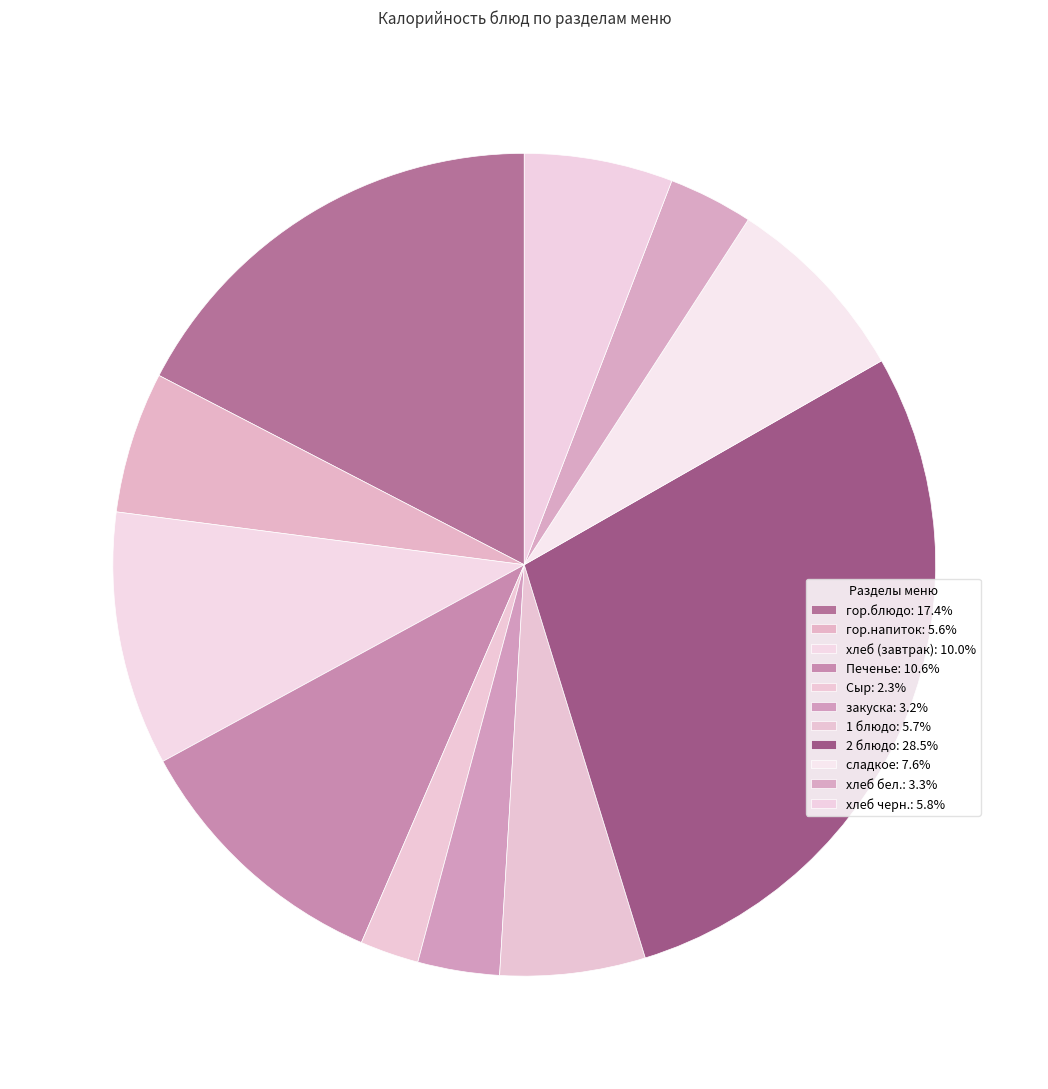

What percentage is the Печенье slice, to the nearest percent?

11%